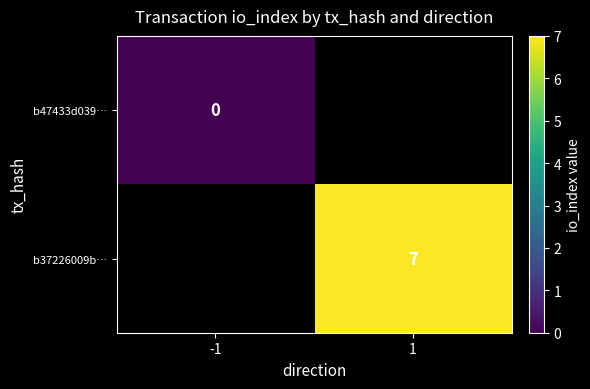

Which category has the highest value across all series?

1